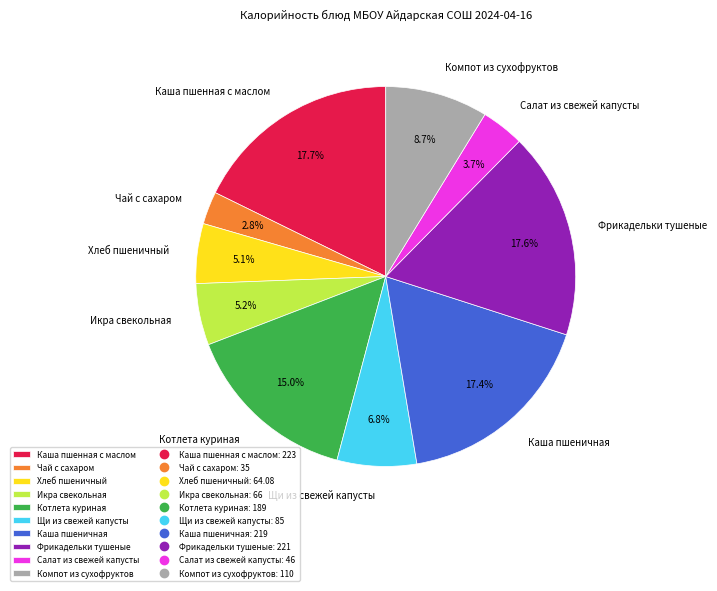

How much of the chart is everything except Салат из свежей капусты?

96.3%